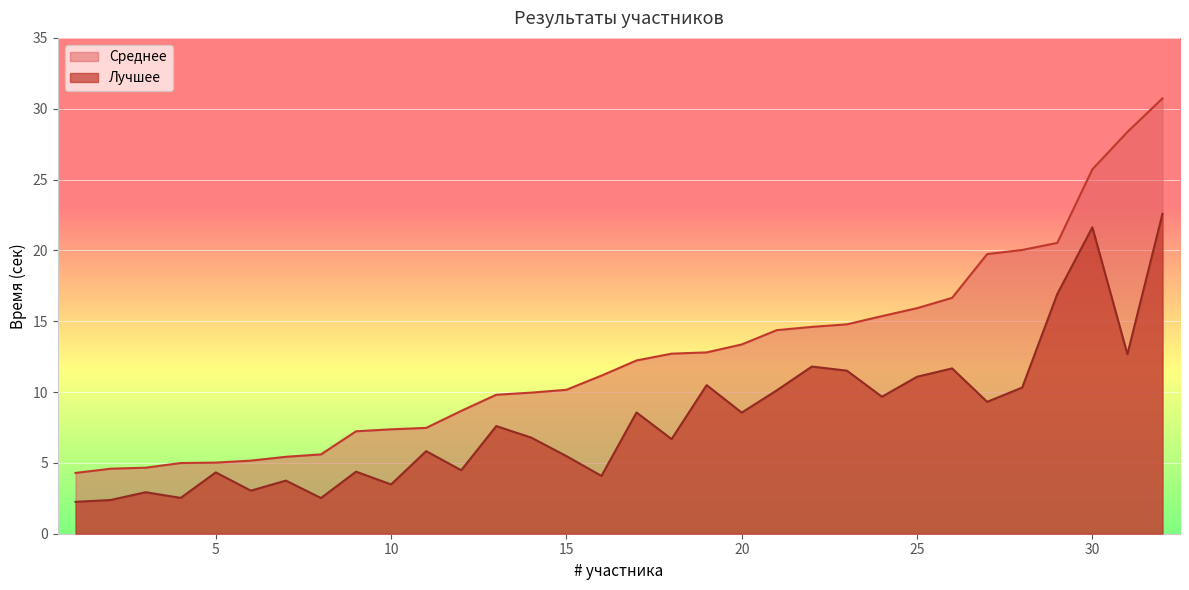

True or false: Среднее and Лучшее cross at least once.

False